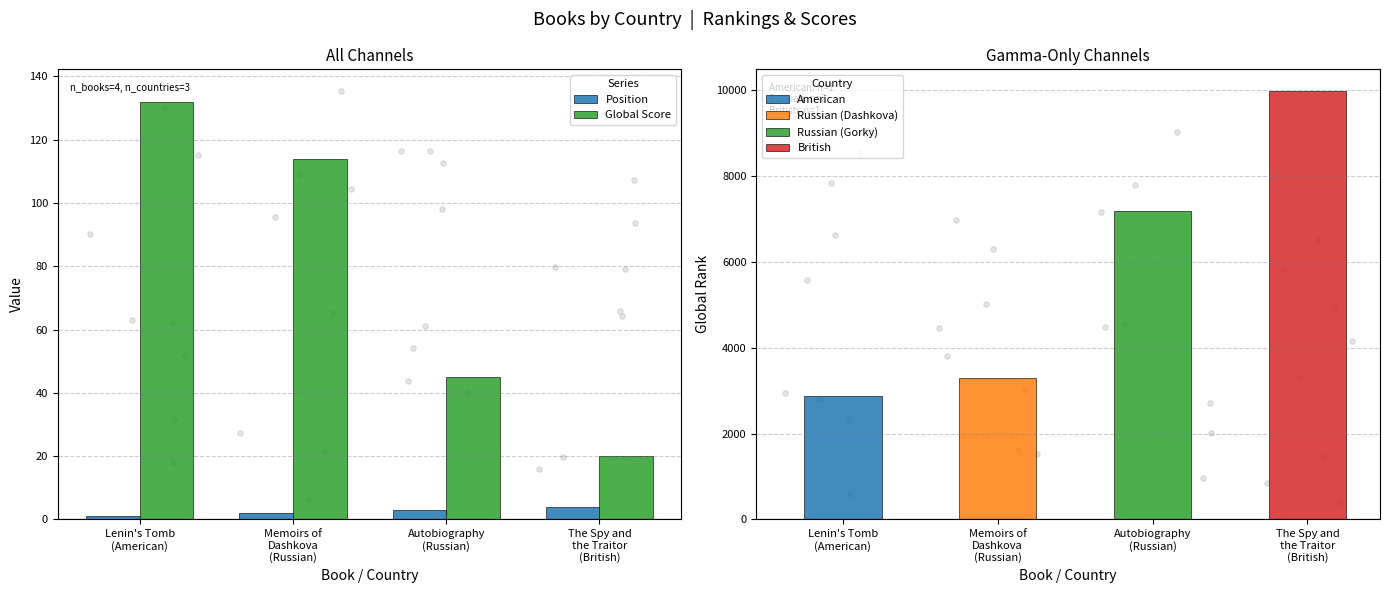

Which series contains the lowest Y value?

Position